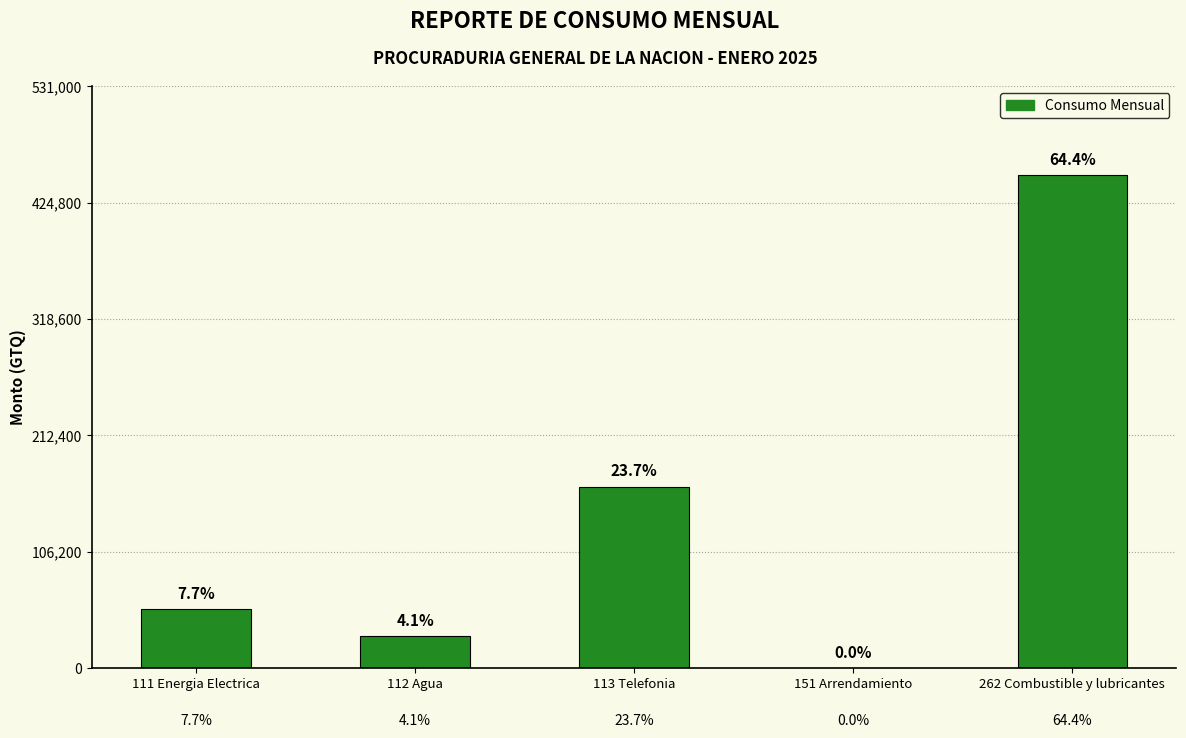

What is the average value?

139648.3